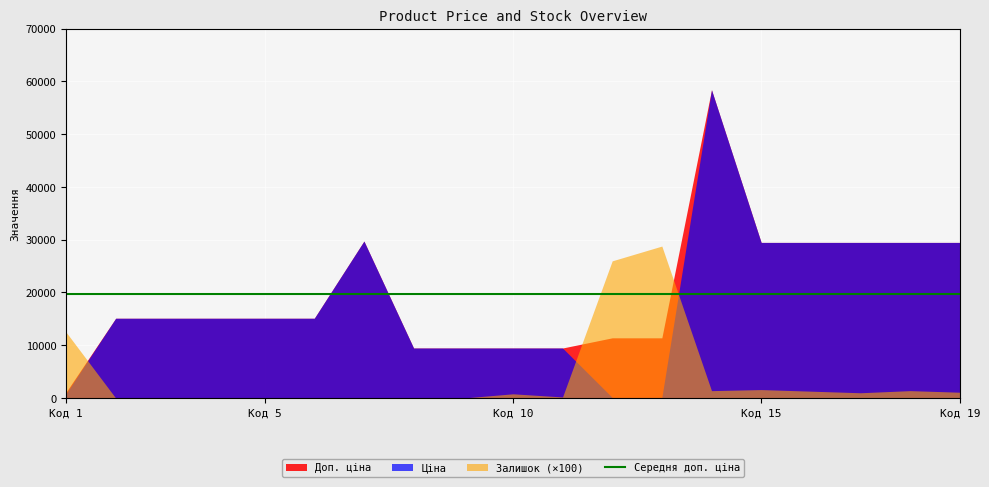

Which category has the lowest value in the Доп. ціна series?

Код 1